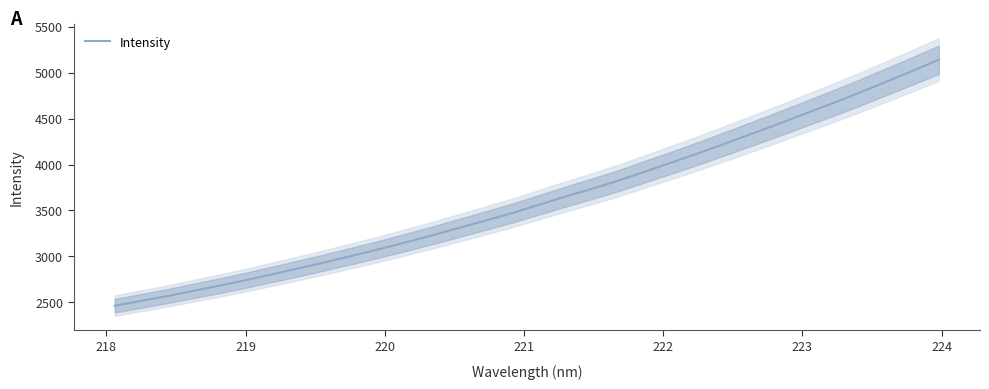

What is the difference between the maximum and minimum values?

2676.1